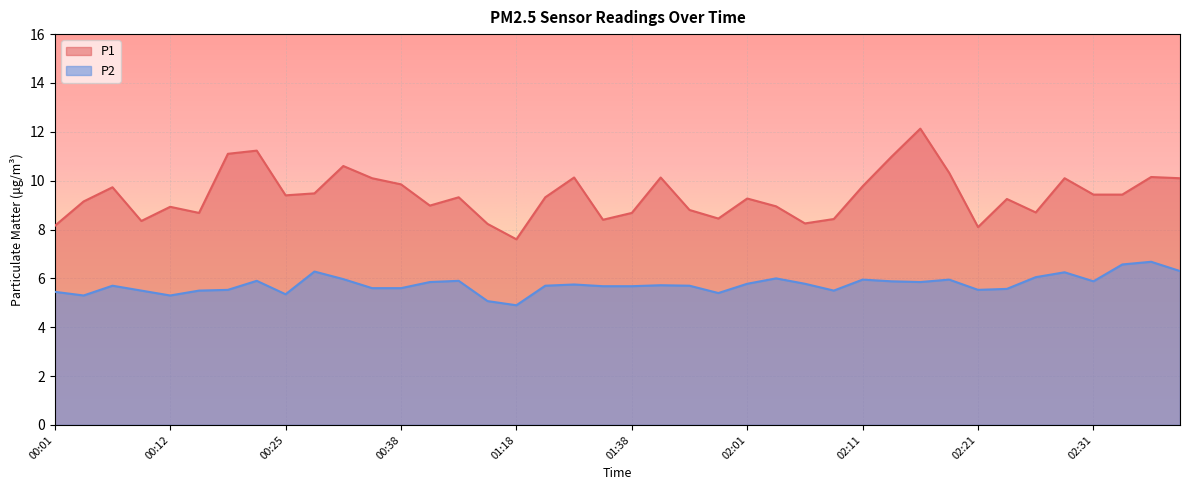

True or false: P2 and P1 intersect in this chart.

False